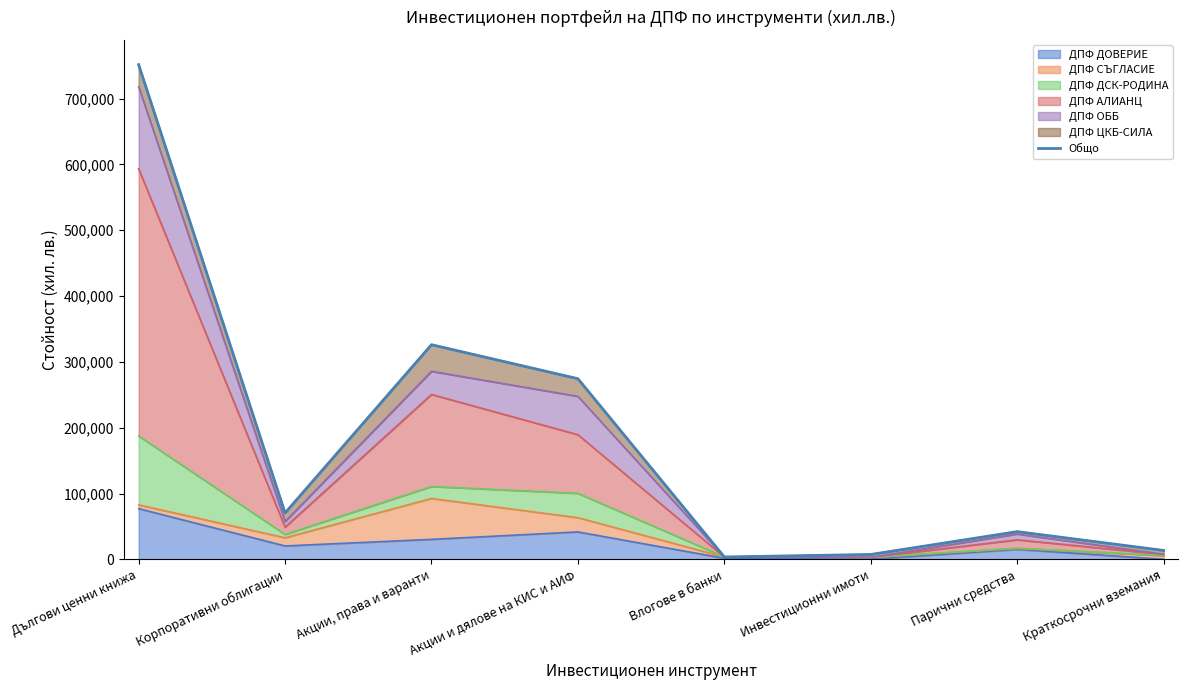

List the labels in order of value, smallest first.

Влогове в банки, Инвестиционни имоти, Краткосрочни вземания, Парични средства, Корпоративни облигации, Акции и дялове на КИС и АИФ, Акции, права и варанти, Дългови ценни книжа